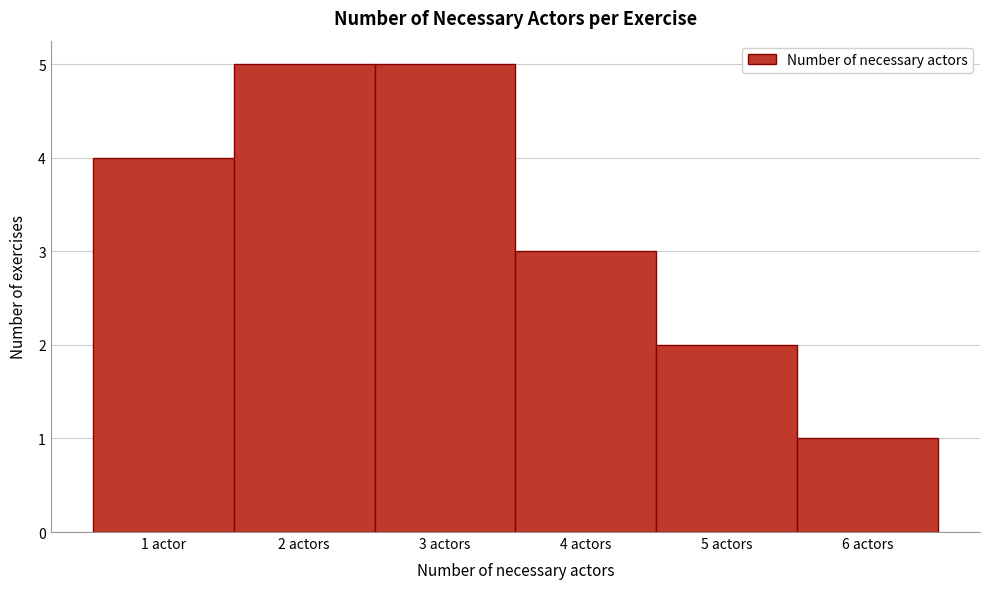

Reading right to left, transcribe all the data shown in this chart.

1	2	3	5	5	4